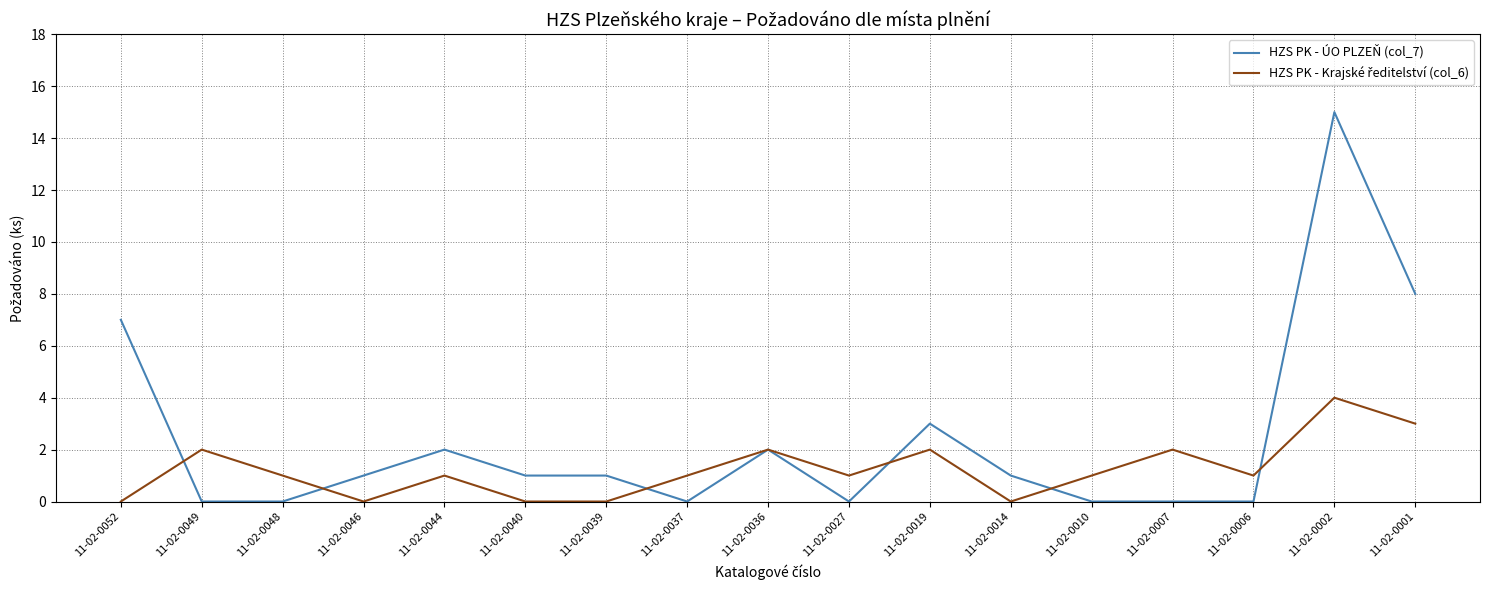

True or false: HZS PK - ÚO PLZEŇ (col_7) has a value of 0 at 11-02-0010.

True